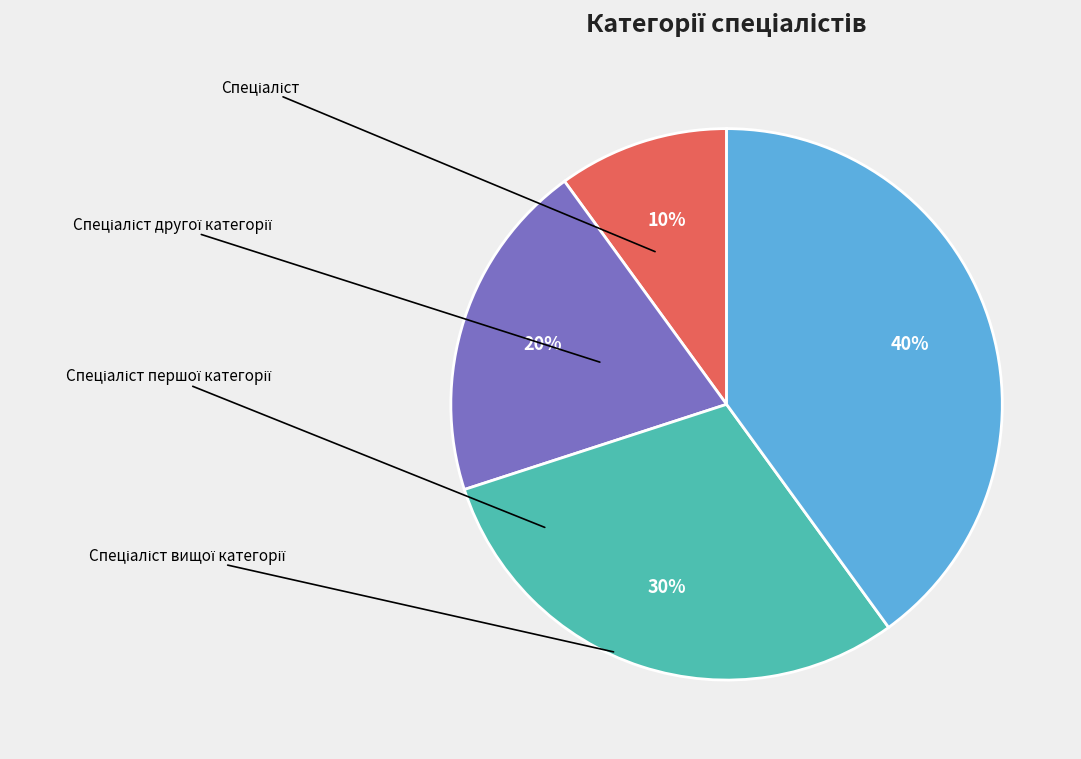

To the nearest percent, what is the average slice percentage?

25%